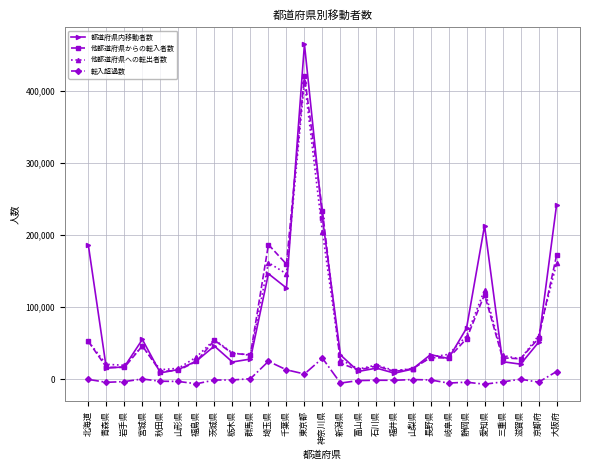

How many data points in 他都道府県への転出者数 are less than 33436?

13